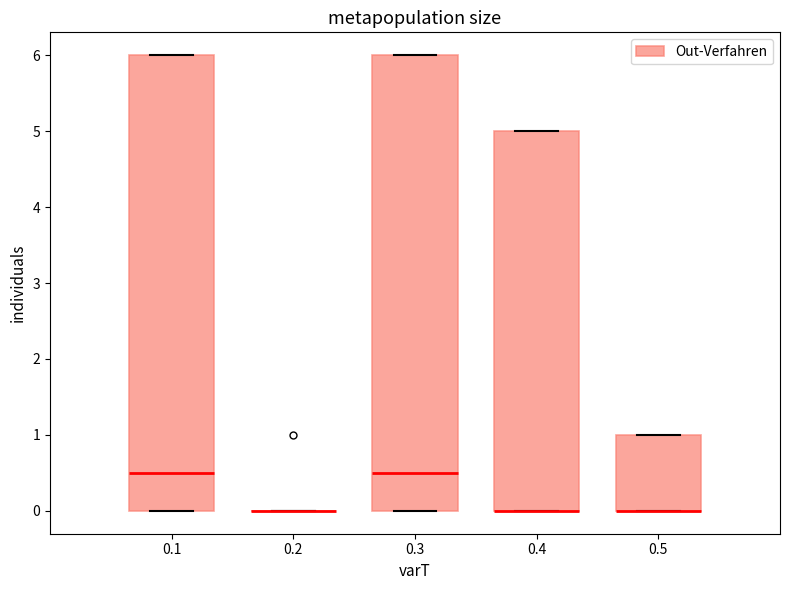

Where is the lower edge of the box at x = 0.3 on the y-axis? The values are not printed on the chart, so give them approximately, as read against the axis.

0.0